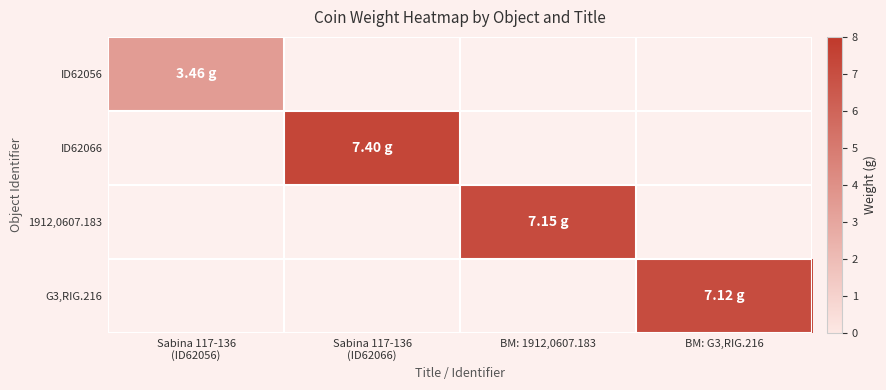

Is the value of G3,RIG.216 at Sabina 117-136 (ID62056) greater than the value of ID62056 at BM: 1912,0607.183?

No